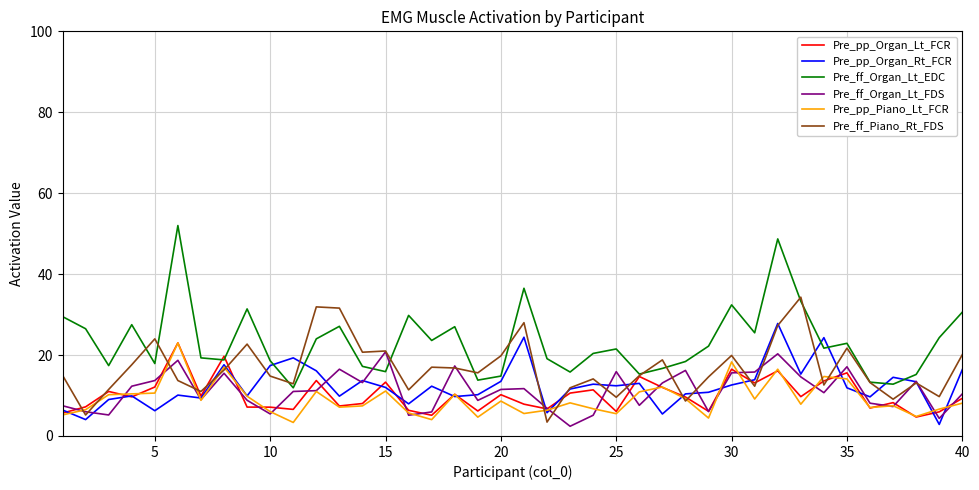

Which series has the largest total across all categories?

Pre_ff_Organ_Lt_EDC